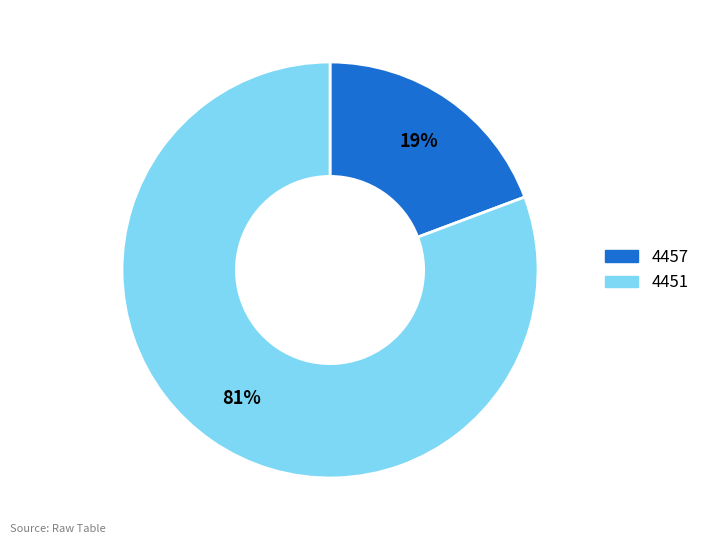

What is the smallest slice in the pie chart?

4457